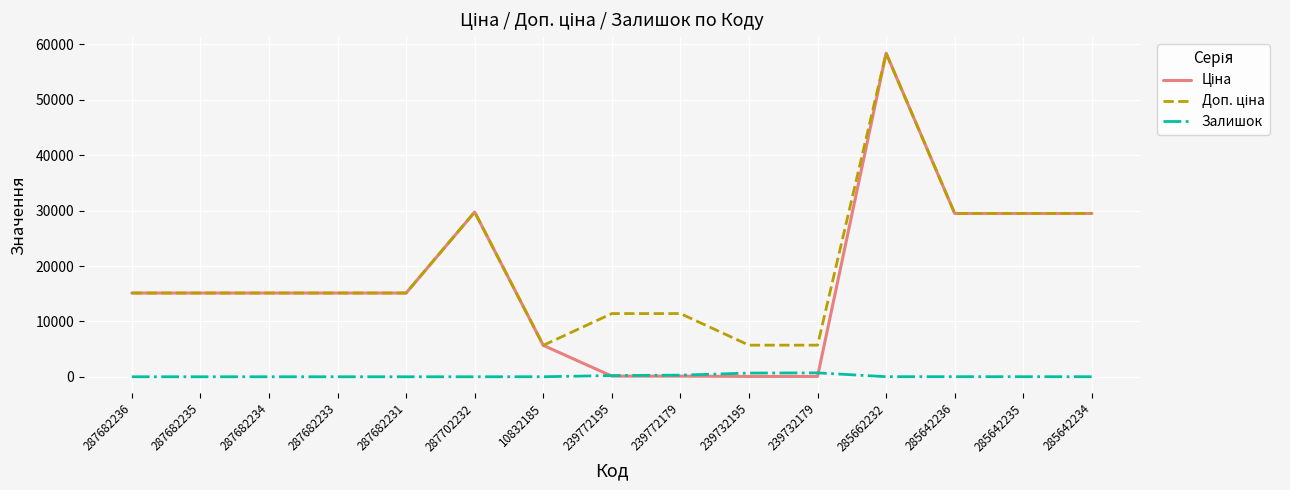

At which category is the sum across all series the highest?

285662232